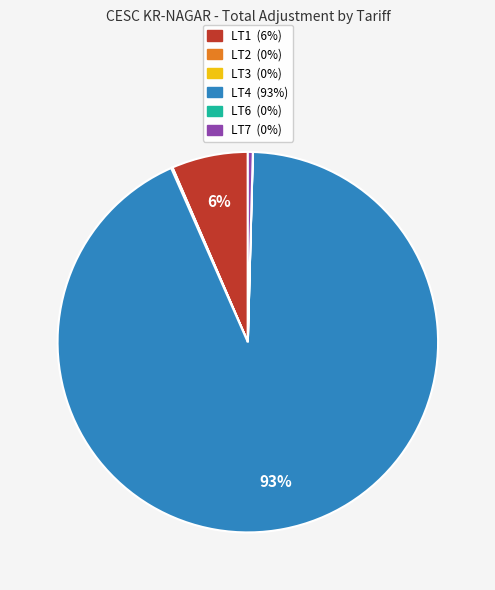

What is the largest slice in the pie chart?

LT4